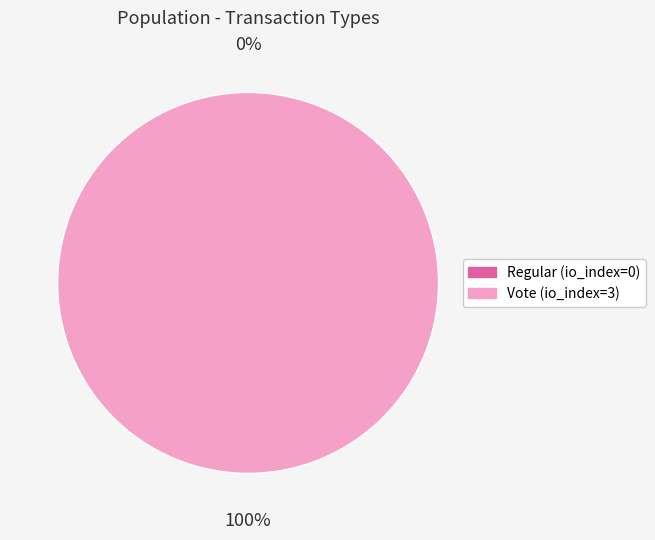

What percentage do Vote (io_index=3) and Regular (io_index=0) together represent?

100.0%